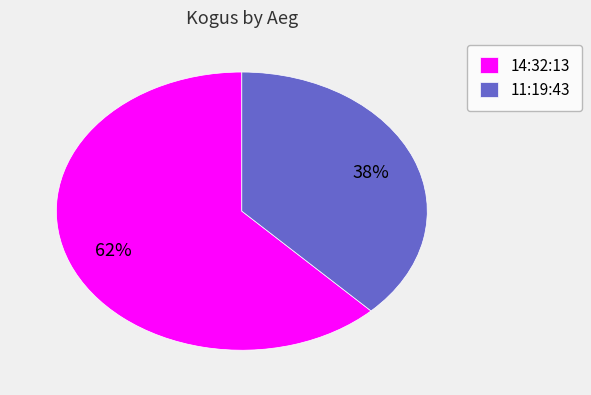

What is the smallest slice in the pie chart?

11:19:43